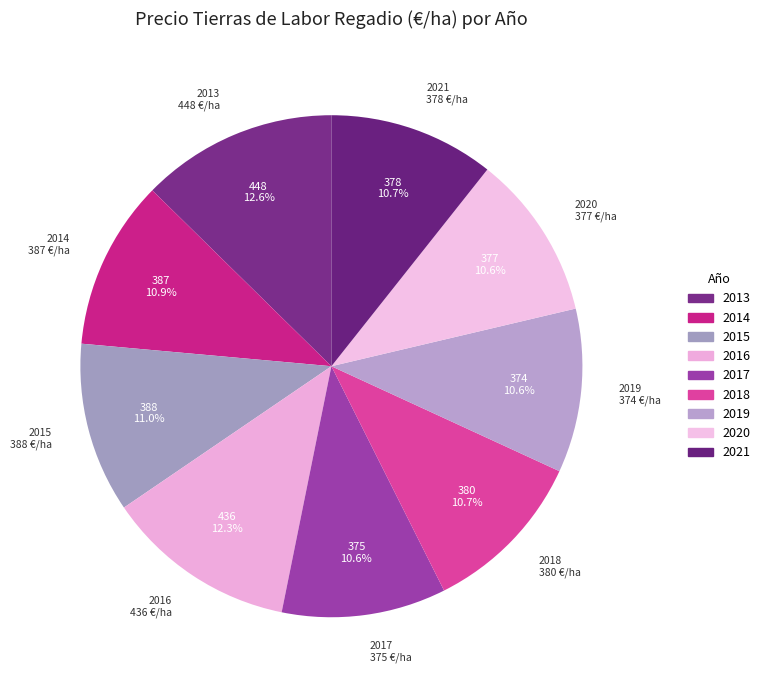

Rank the categories by value from highest to lowest.

2013, 2016, 2015, 2014, 2018, 2021, 2020, 2017, 2019